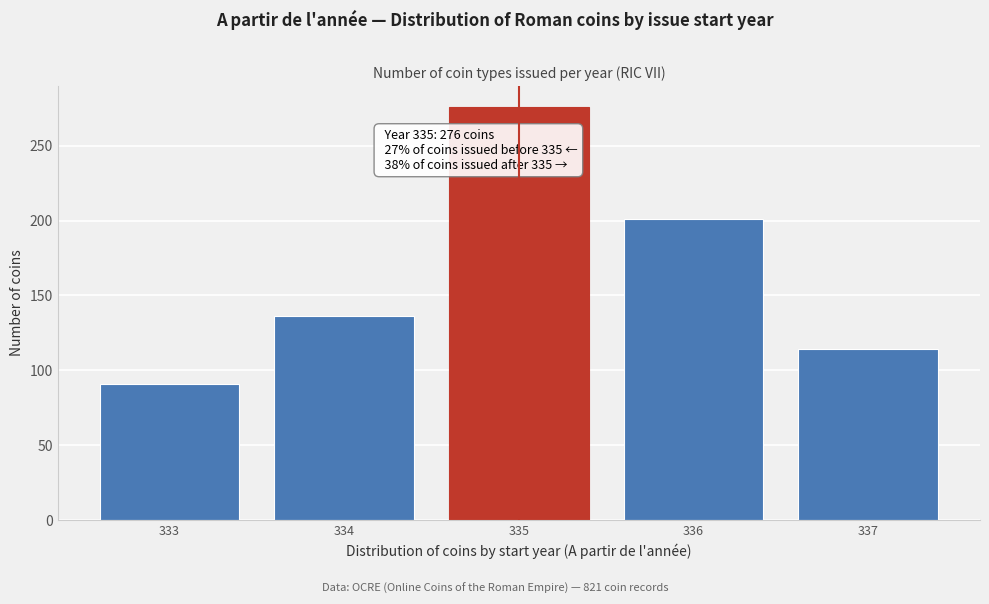

Reading left to right, transcribe all the data shown in this chart.

333=91	334=136	335=276	336=201	337=114